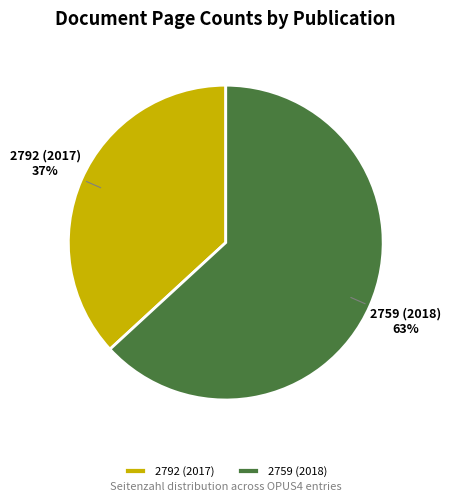

What is the ratio of the value at 2792 (2017) to the value at 2759 (2018)?

0.6